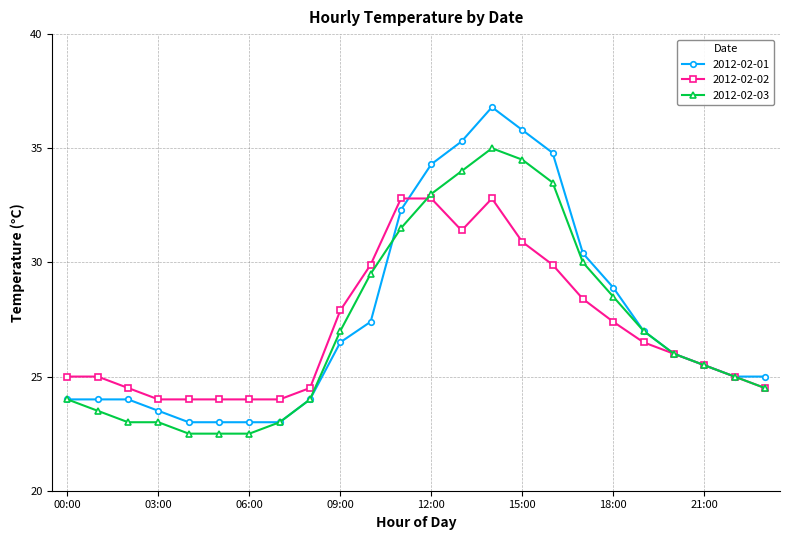

What is the smallest value displayed?

22.5